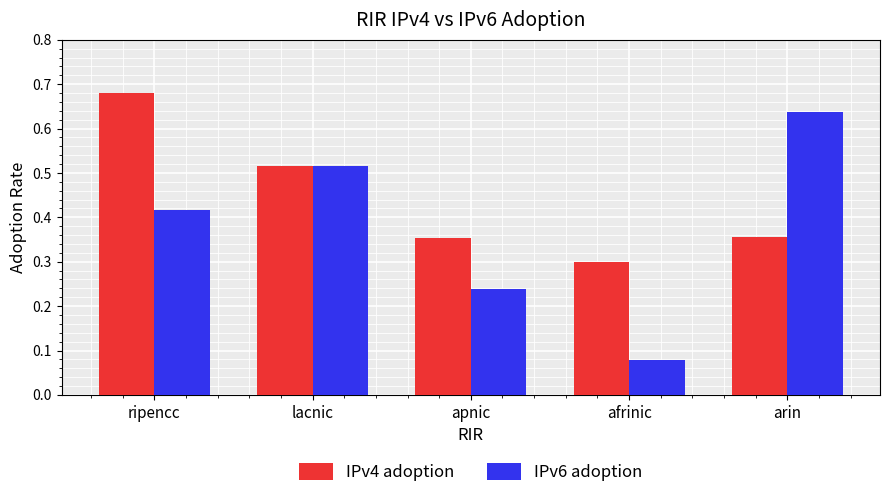

At which category is the sum across all series the highest?

ripencc